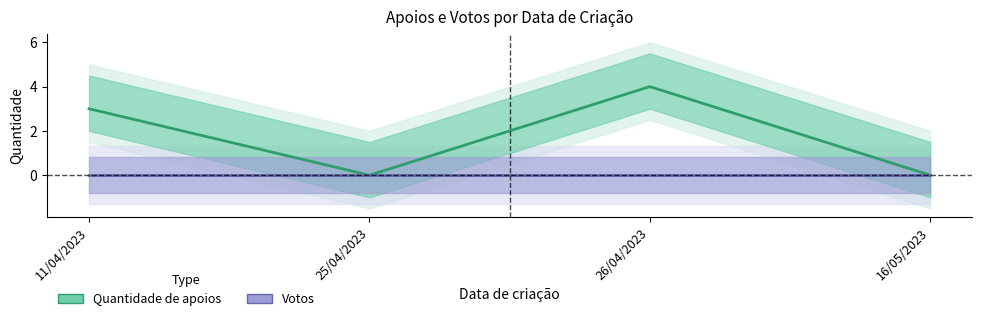

How many lines are shown in the chart?

2